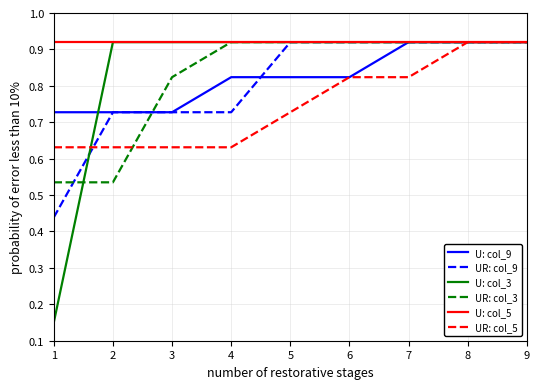

Which series has the widest spread of values?

U: col_3